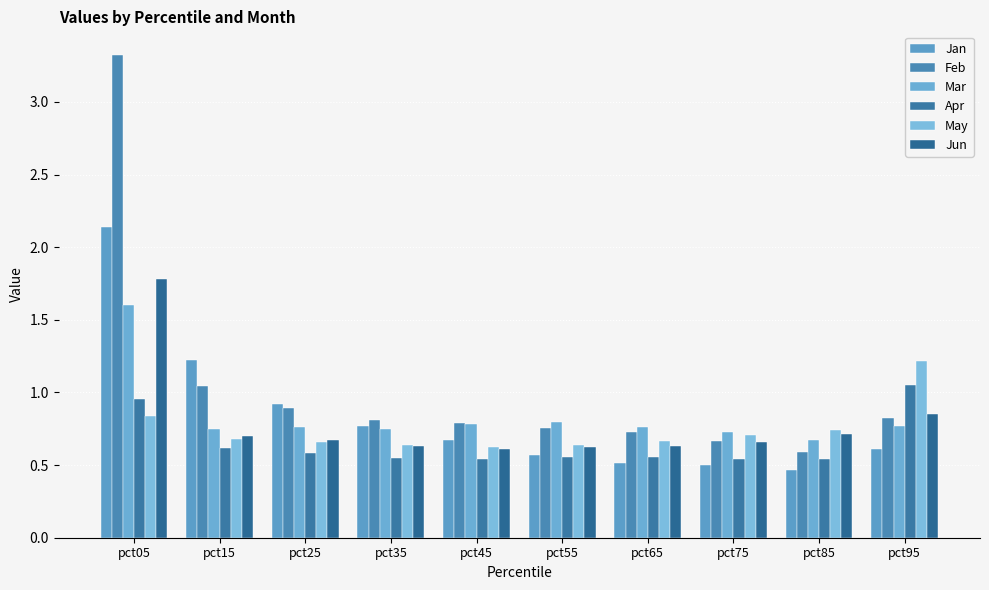

Which category has the lowest value in the Jan series?

pct85